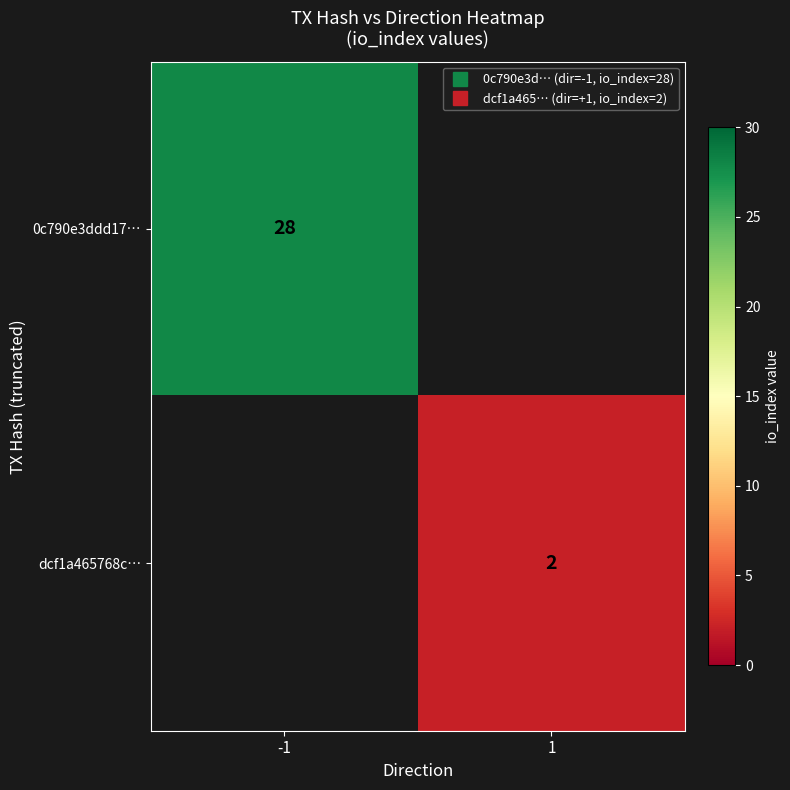

What is the minimum value for 0c790e3ddd17…?

28.0